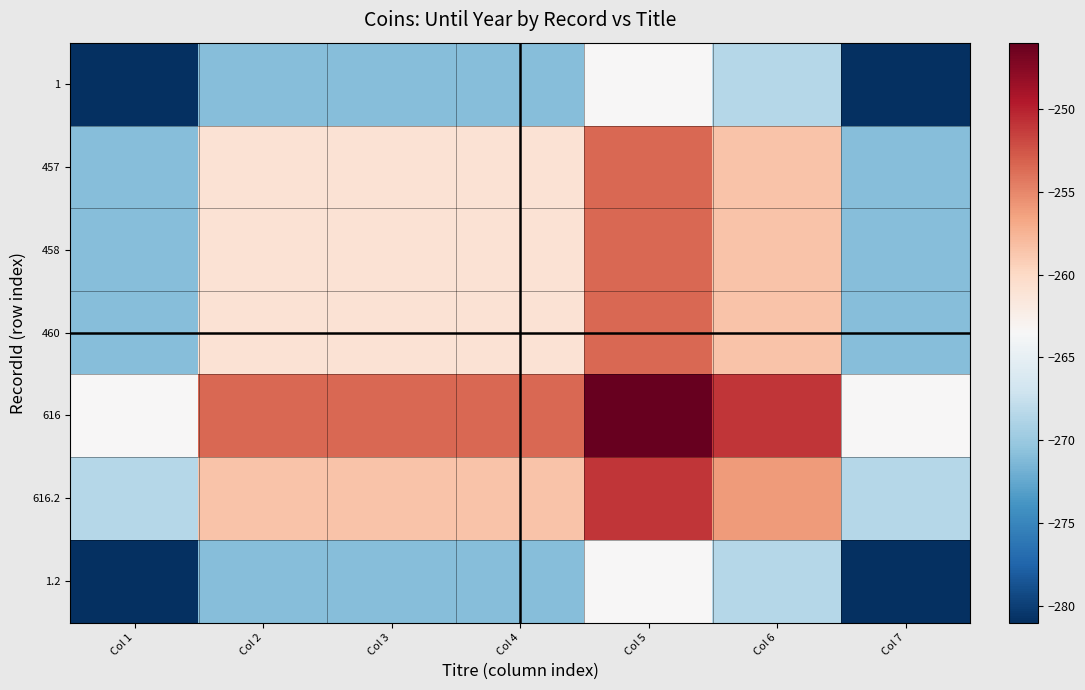

What is the total value across all series at Col 4?

-1837.0